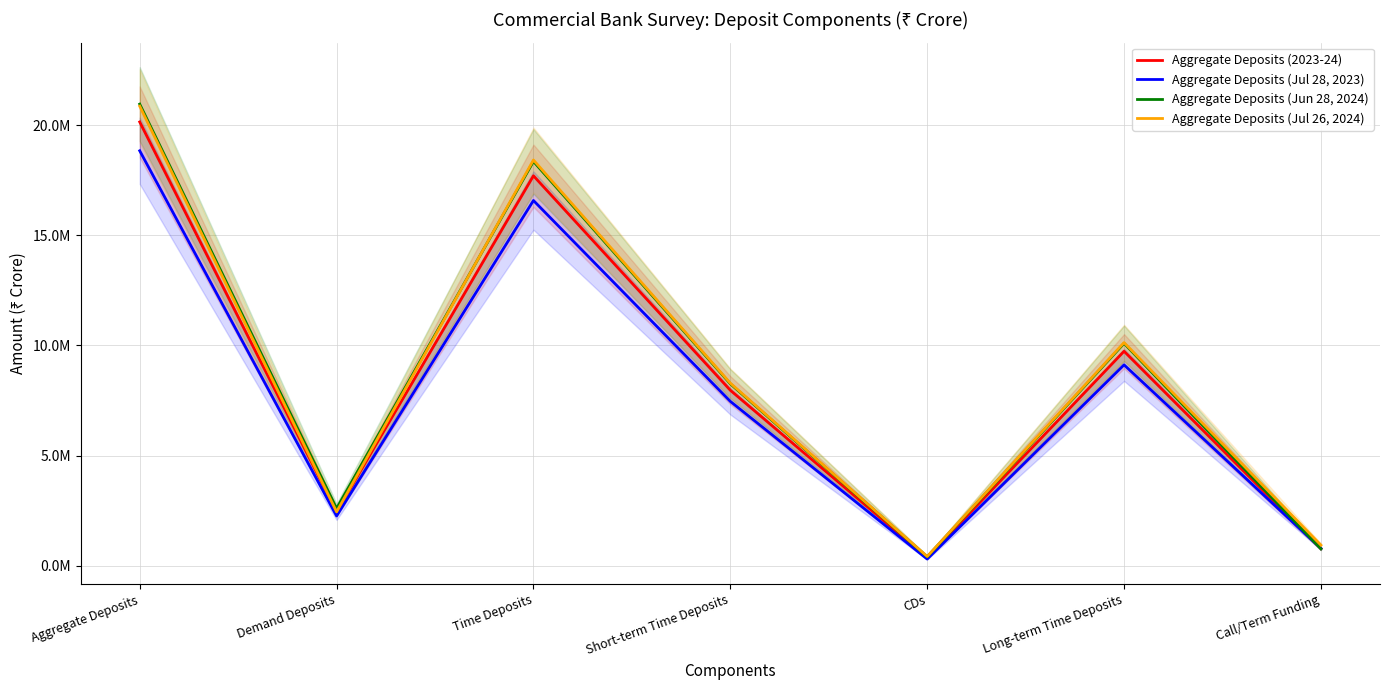

What is the spread (max minus min) of values at Time Deposits?

1839061